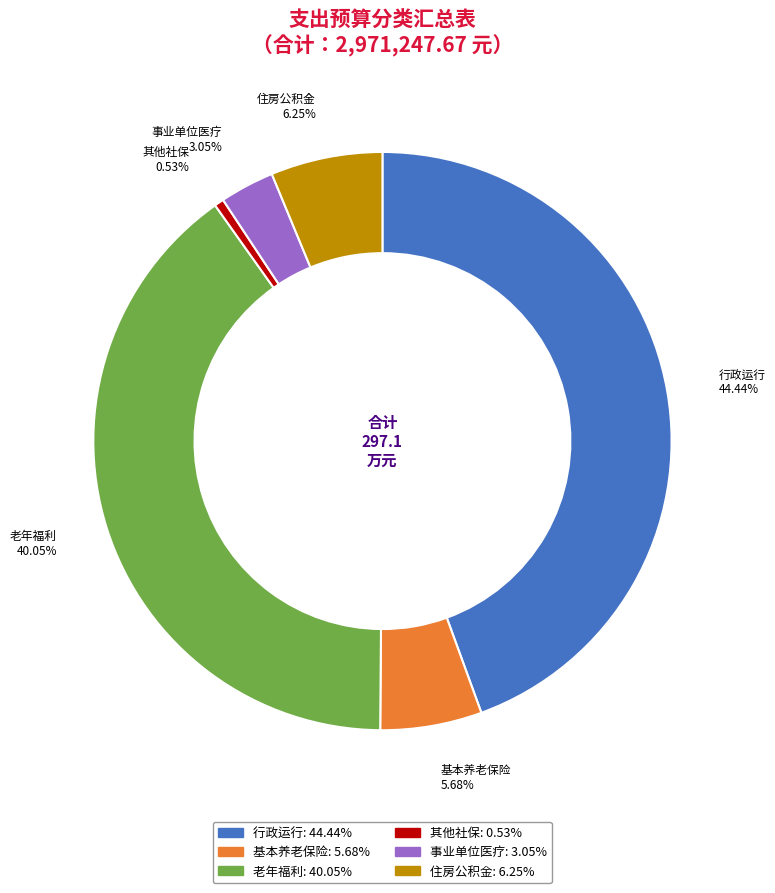

Between 其他社保 and 老年福利, which is larger?

老年福利